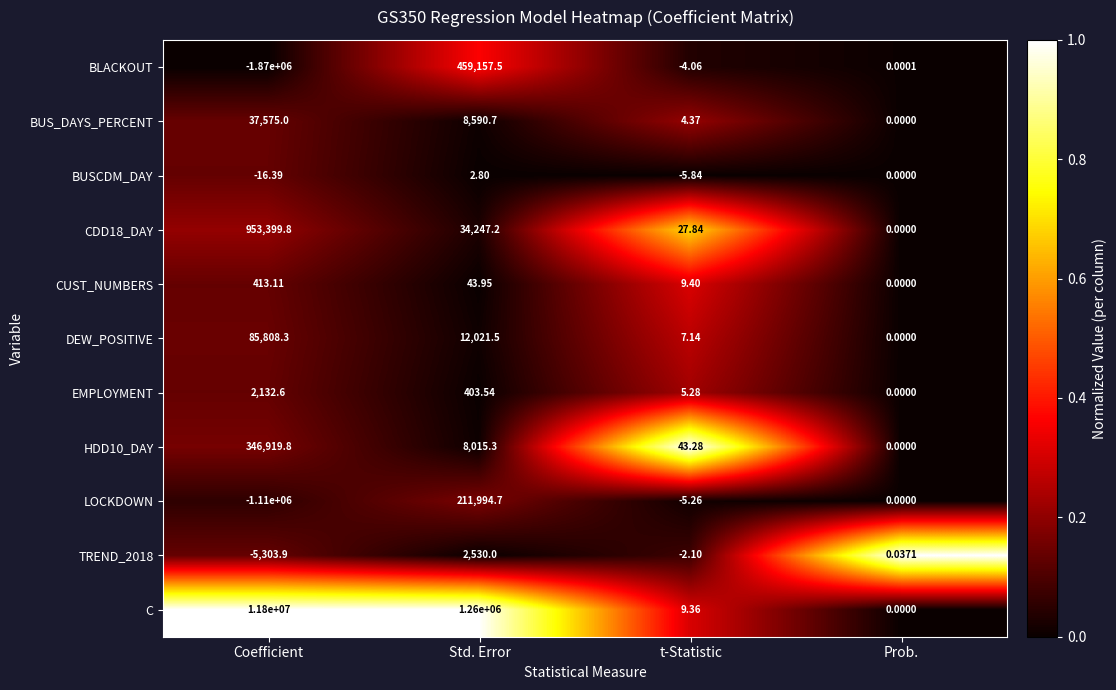

Rank the series at Coefficient from highest to lowest value.

C, CDD18_DAY, HDD10_DAY, DEW_POSITIVE, BUS_DAYS_PERCENT, EMPLOYMENT, CUST_NUMBERS, BUSCDM_DAY, TREND_2018, LOCKDOWN, BLACKOUT